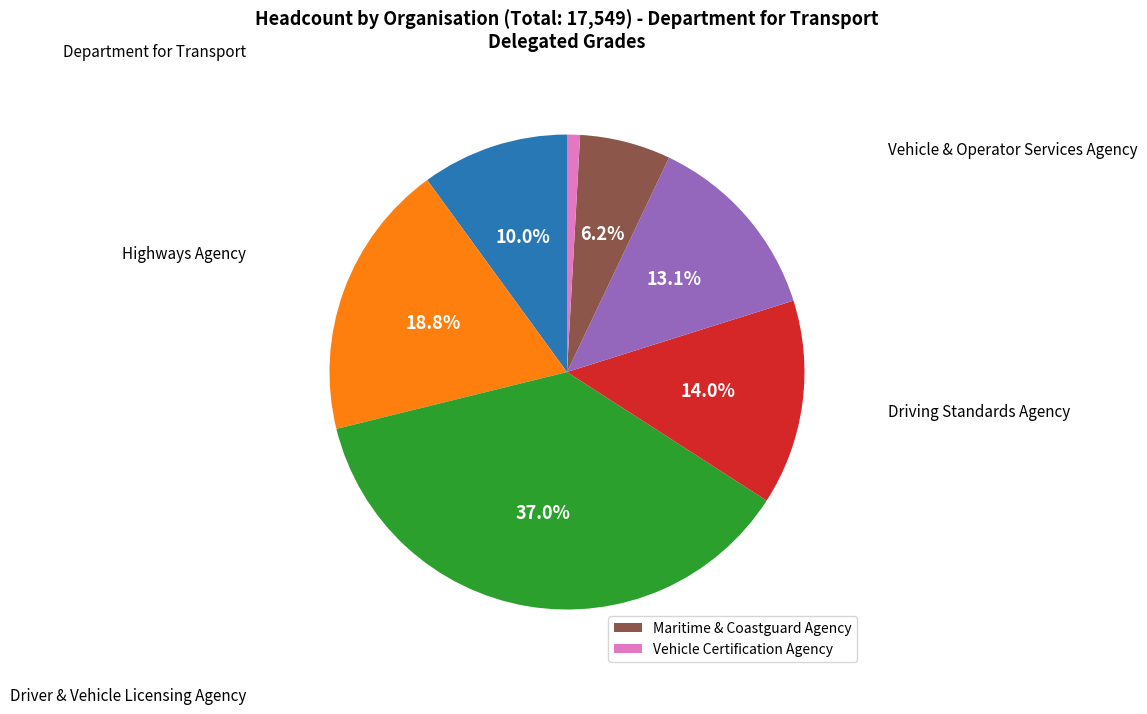

Is there a majority slice in this chart?

No